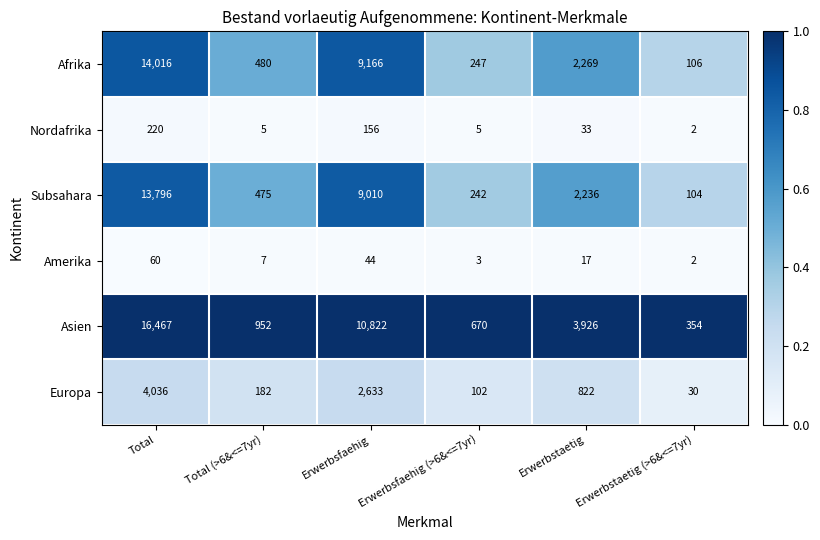

At which category is the sum across all series the highest?

Total